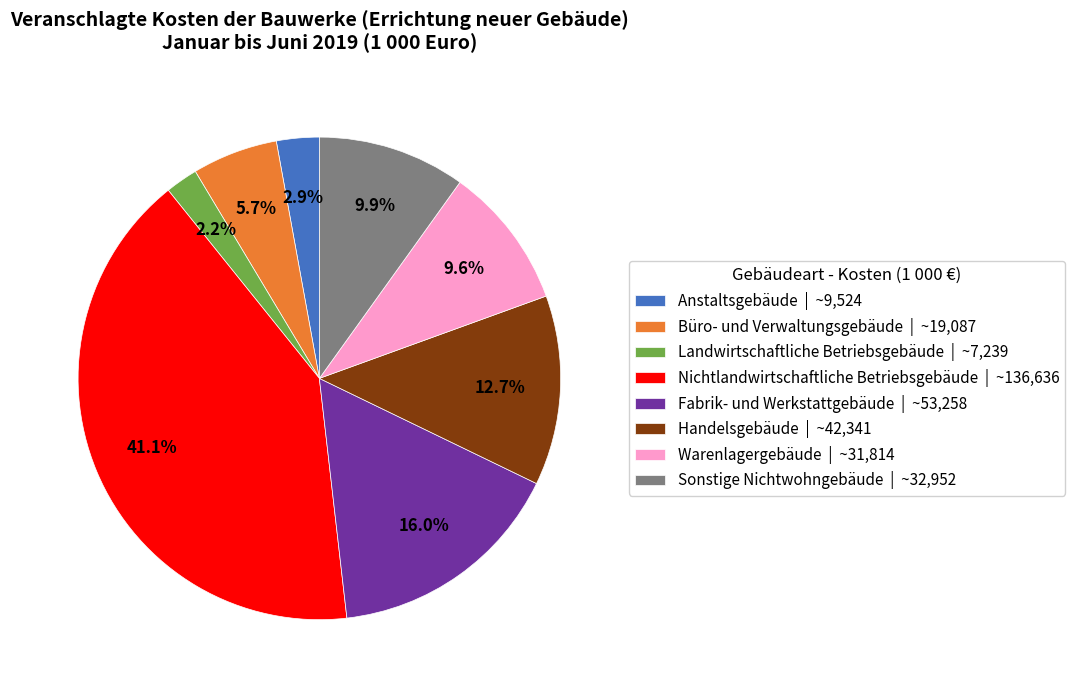

Count the number of slices in the pie.

8